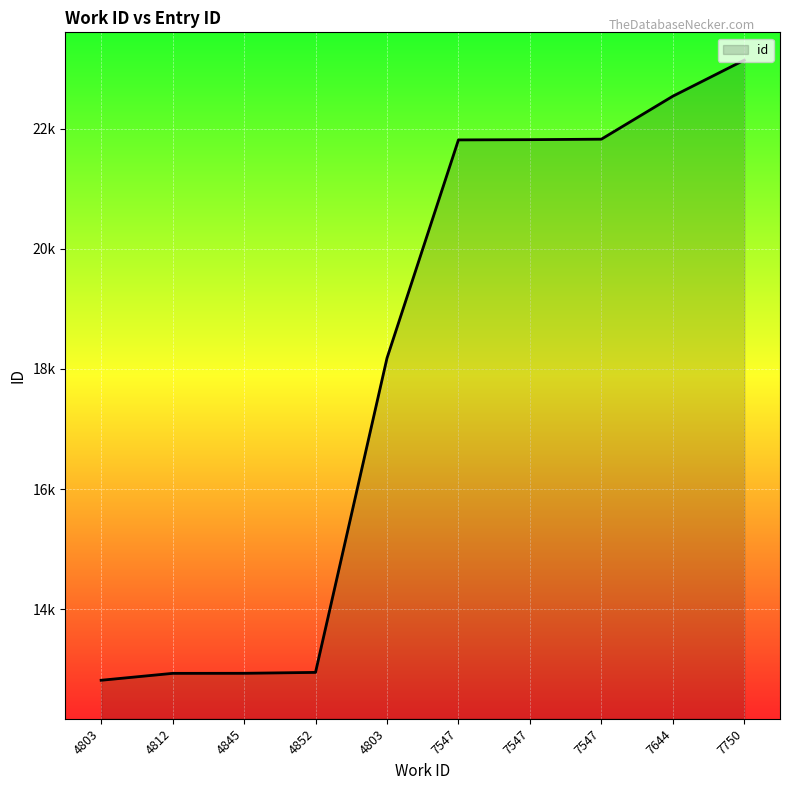

What is the label of the 7th point from the left?

7547